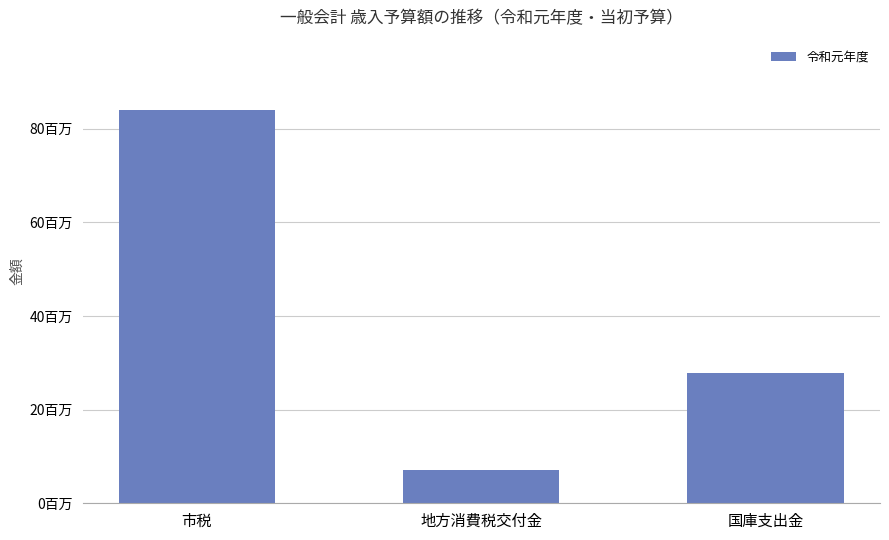

The chart shows a value of 2140199 at 地方消費税交付金. True or false?

False